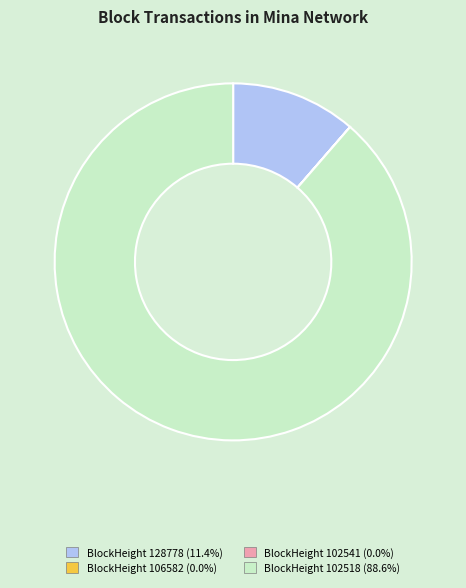

Is there any slice that represents more than half of the pie?

Yes